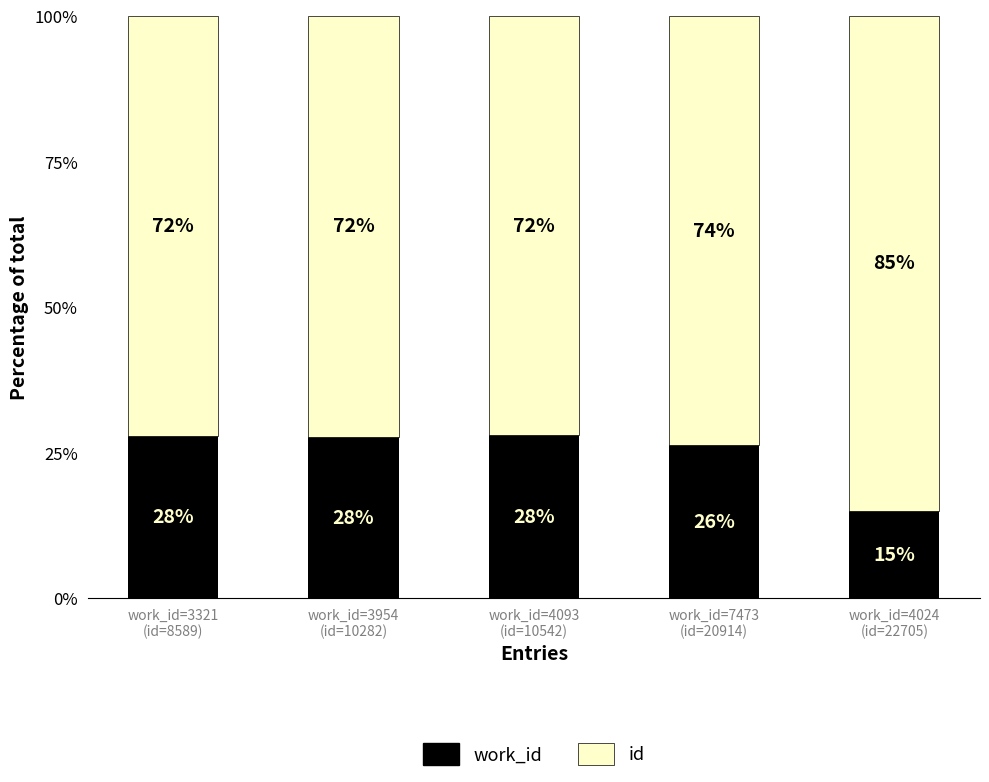

What is the total value across all series at work_id=3954
(id=10282)?

100.0